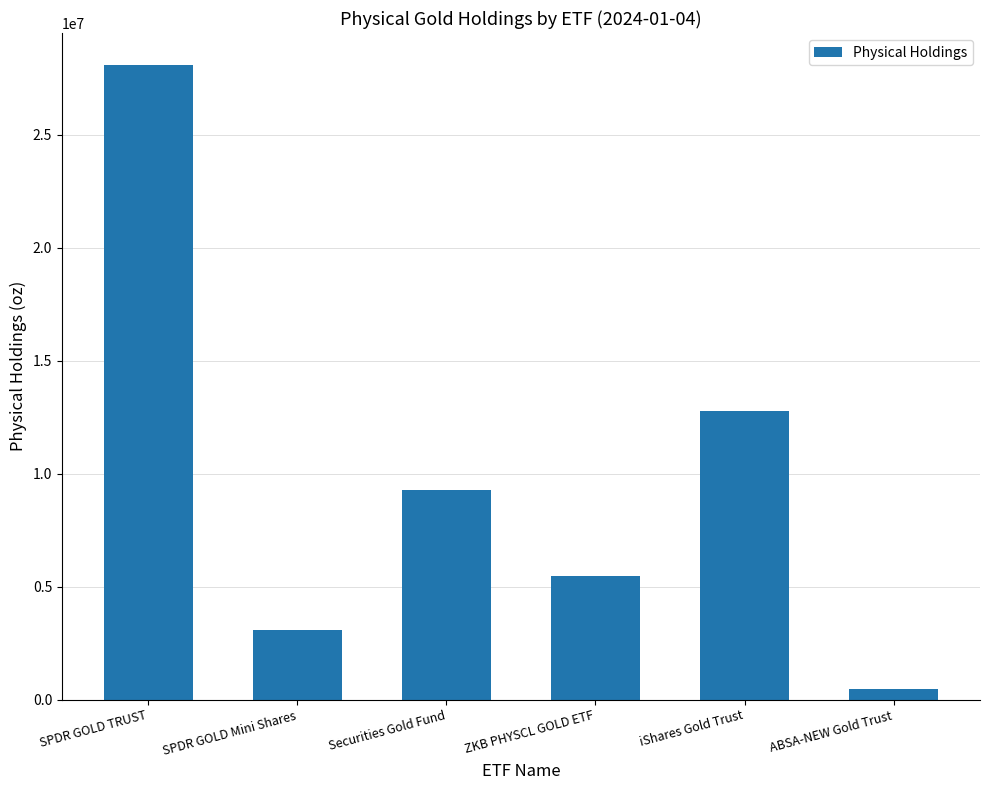

Reading right to left, what are all the values shown in this chart?

ABSA-NEW Gold Trust=447819.0	iShares Gold Trust=12789997.0	ZKB PHYSCL GOLD ETF=5470771.0	Securities Gold Fund=9293742.0	SPDR GOLD Mini Shares=3091185.9	SPDR GOLD TRUST=28106783.0